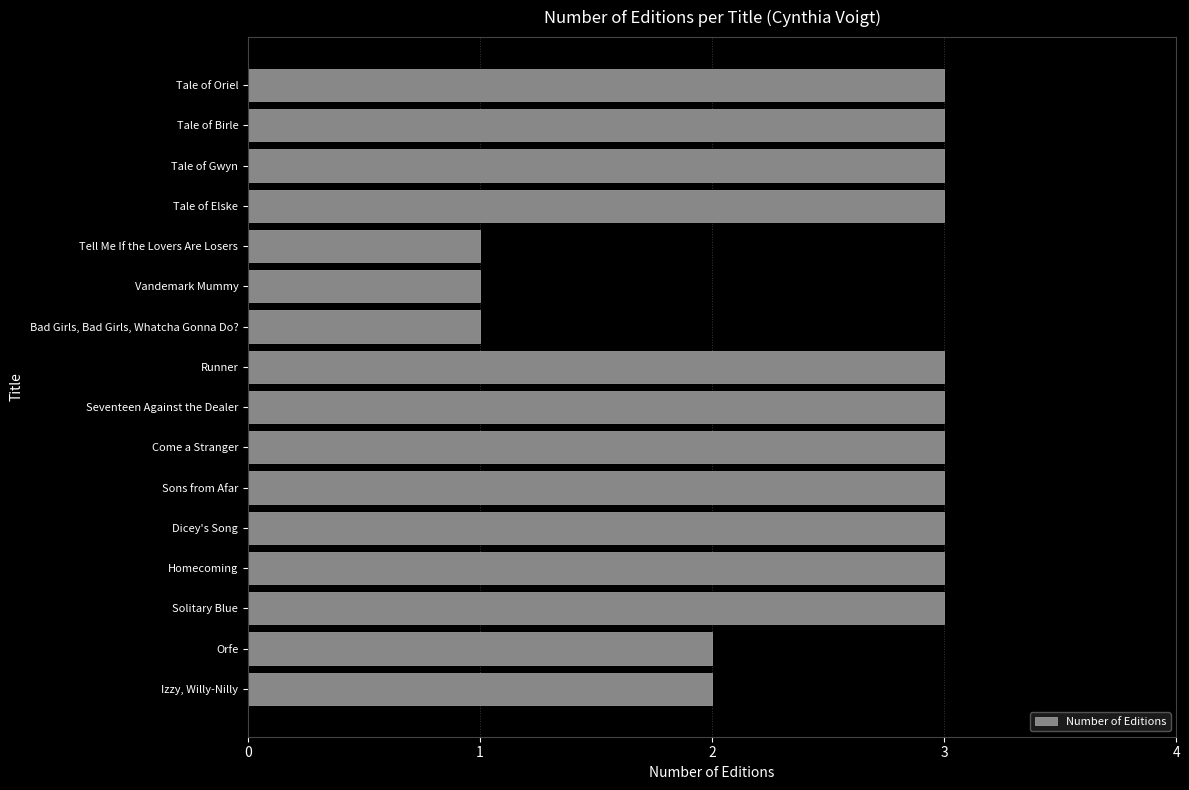

Reading top to bottom, list all the values displayed in this chart.

3	3	3	3	1	1	1	3	3	3	3	3	3	3	2	2